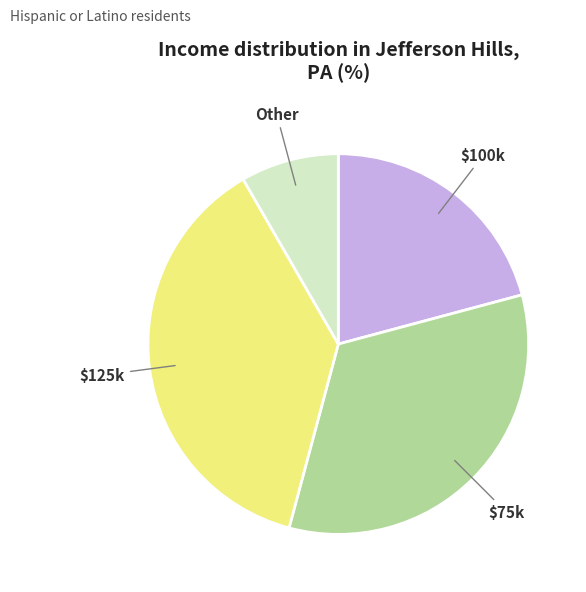

What is the ratio of the value at $75k to the value at Other?

4.0